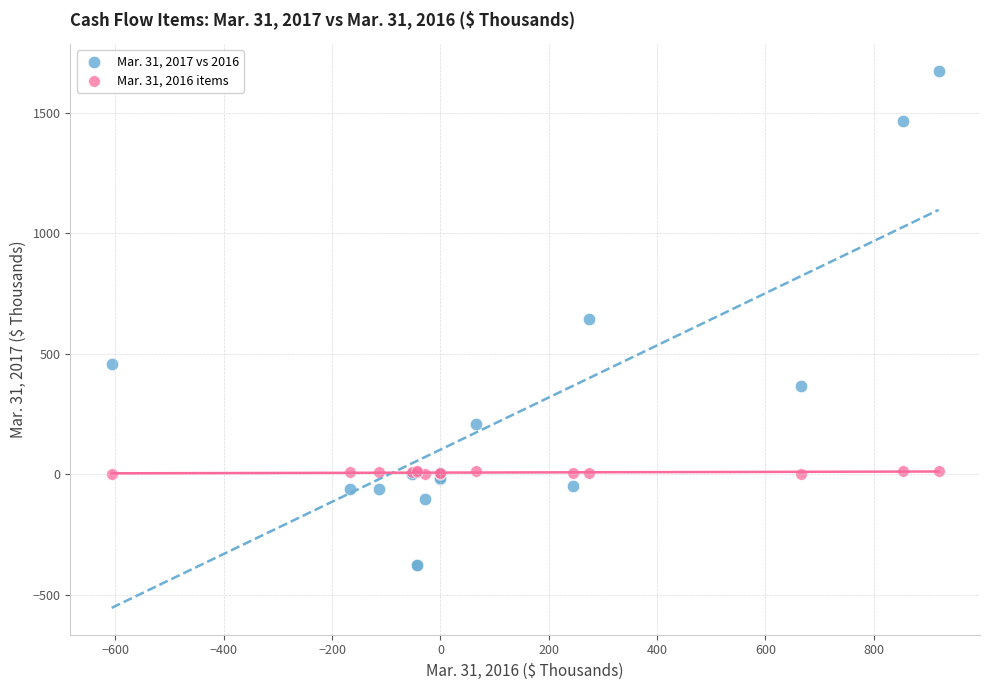

What are all the series names shown in the legend?

Mar. 31, 2017 vs 2016, Mar. 31, 2016 items